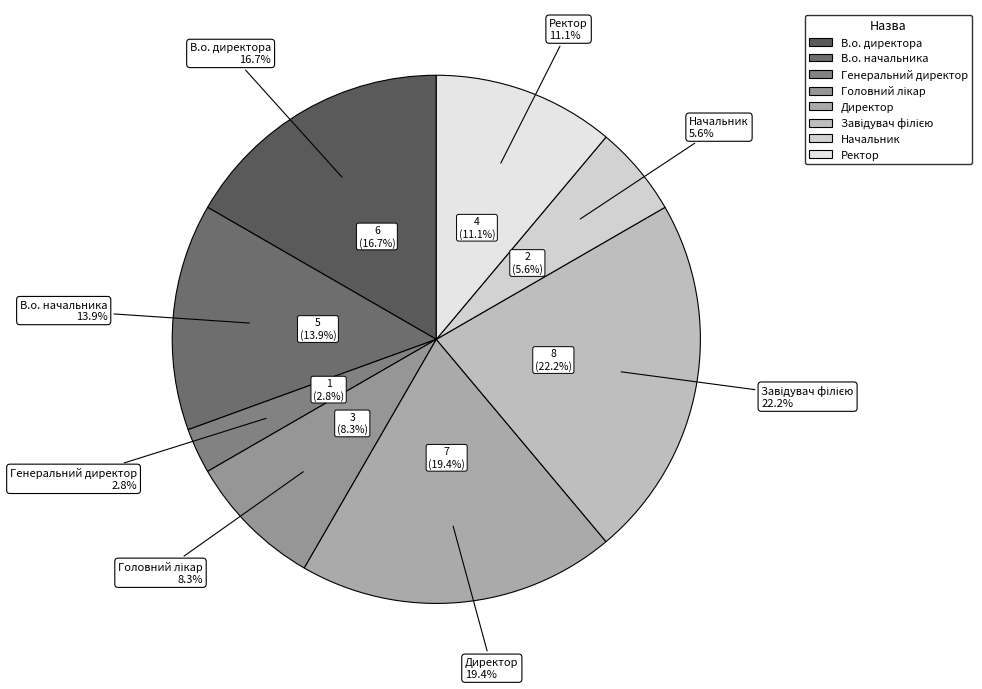

Rank the categories by value from highest to lowest.

Завідувач філією, Директор, В.о. директора, В.о. начальника, Ректор, Головний лікар, Начальник, Генеральний директор